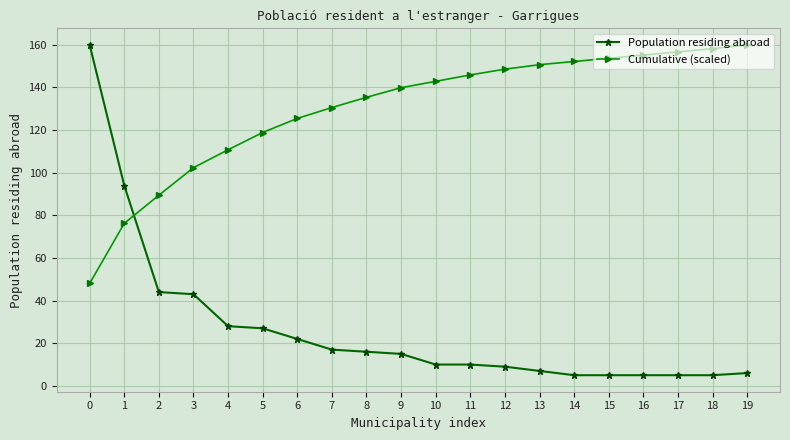

Reading right to left, what are all the values shown in this chart?

Population residing abroad: 6.0	5.0	5.0	5.0	5.0	5.0	7.0	9.0	10.0	10.0	15.0	16.0	17.0	22.0	27.0	28.0	43.0	44.0	94.0	160.0
Cumulative (scaled): 160.0	158.2	156.7	155.2	153.7	152.2	150.7	148.6	145.9	142.9	139.9	135.4	130.6	125.5	118.9	110.8	102.4	89.5	76.2	48.0